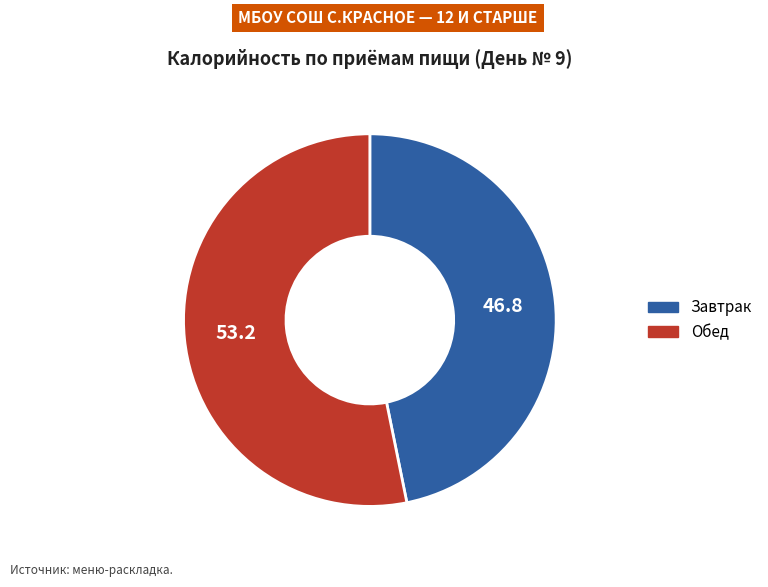

Is the sum of Обед and Завтрак greater than half?

Yes